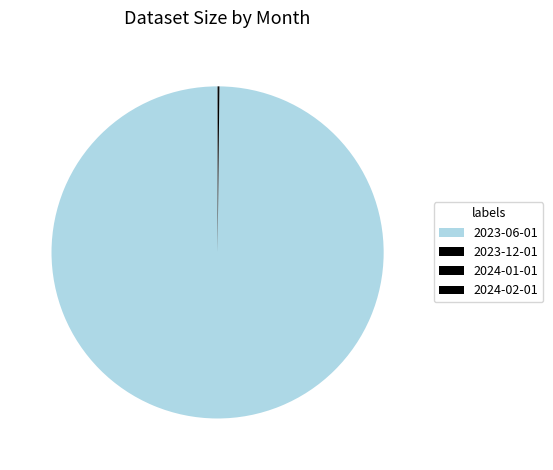

Which slice is the largest?

2023-06-01